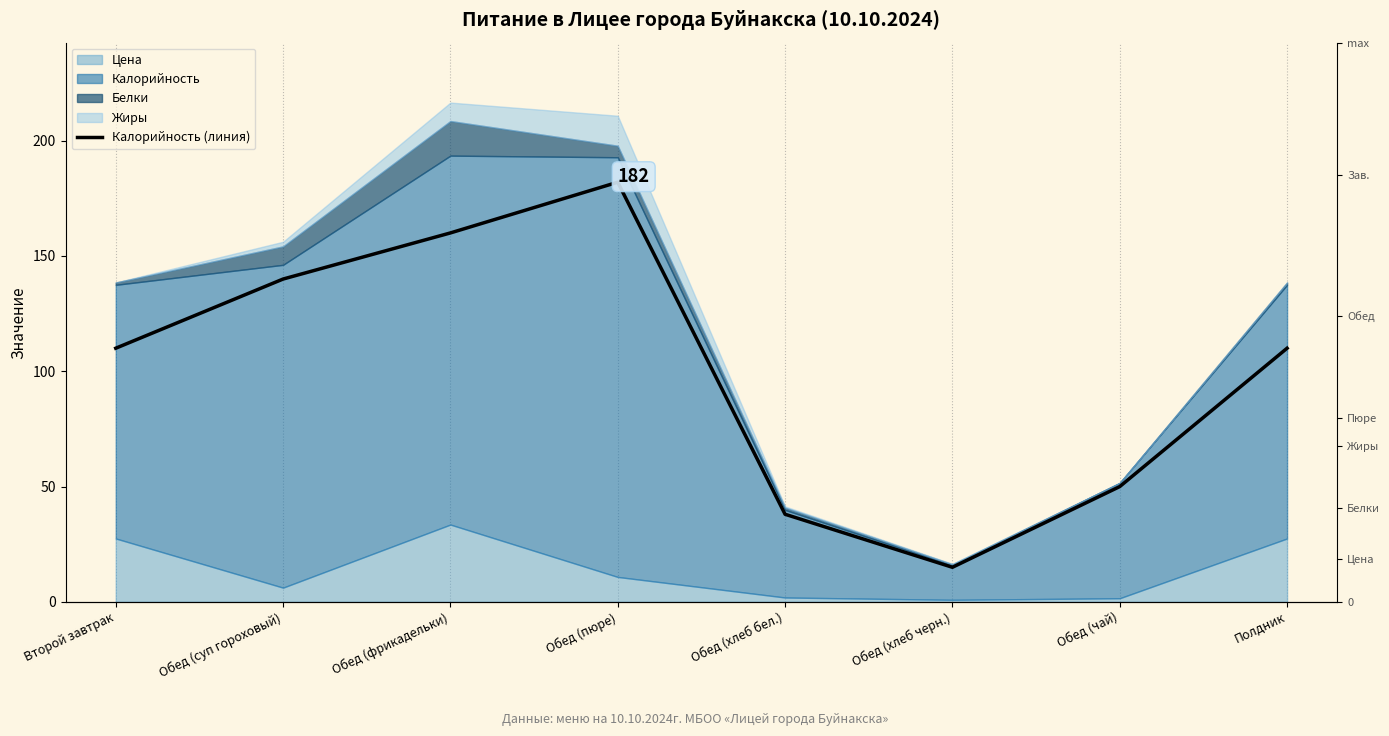

Approximately how many times larger is the value at Обед (фрикадельки) compared to Обед (пюре)?

0.9